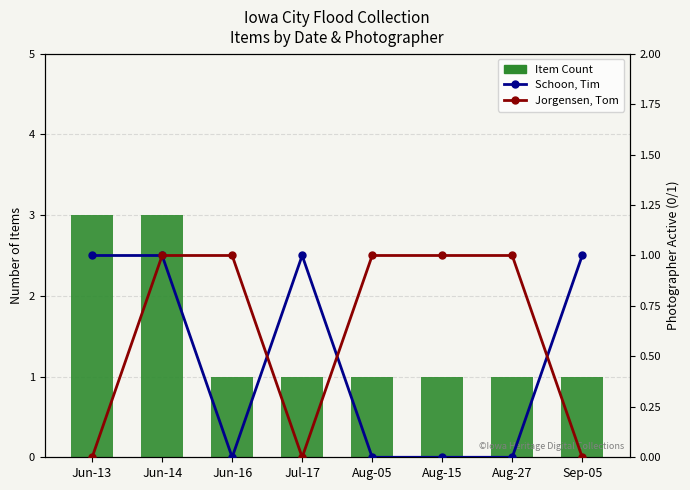

What is the label of the 4th bar from the left?

Jul-17